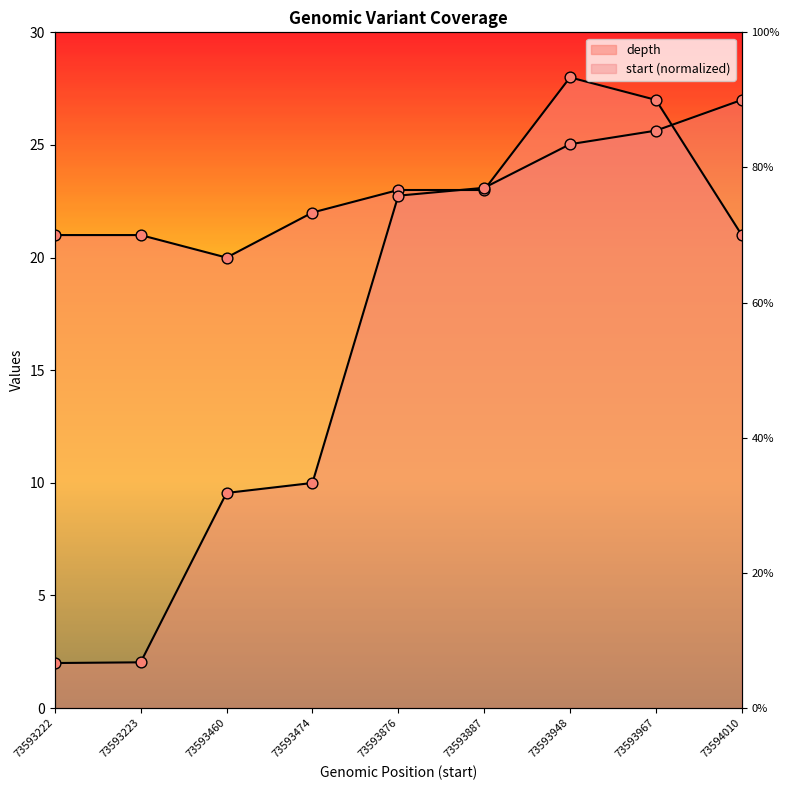

Which series reaches the minimum Y coordinate?

start